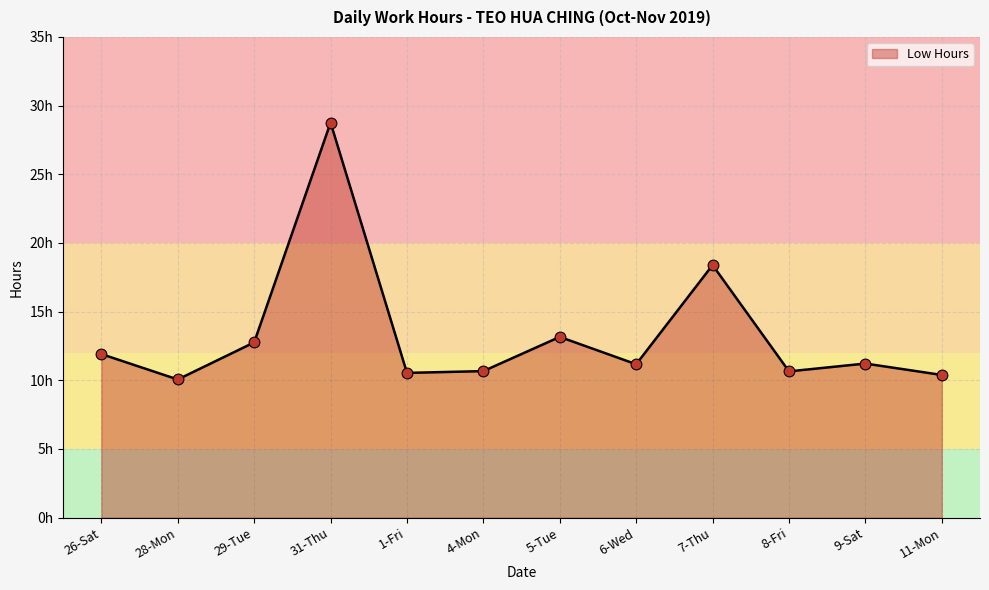

What is the ratio of the value at 4-Mon to the value at 6-Wed?

1.0